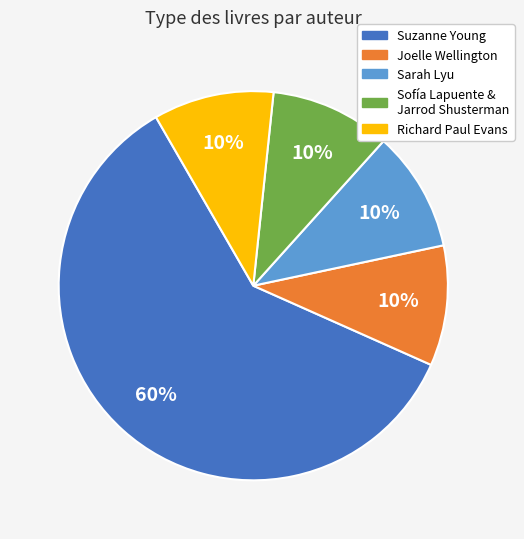

What percentage is the Sofía Lapuente & Jarrod Shusterman slice, to the nearest percent?

10%